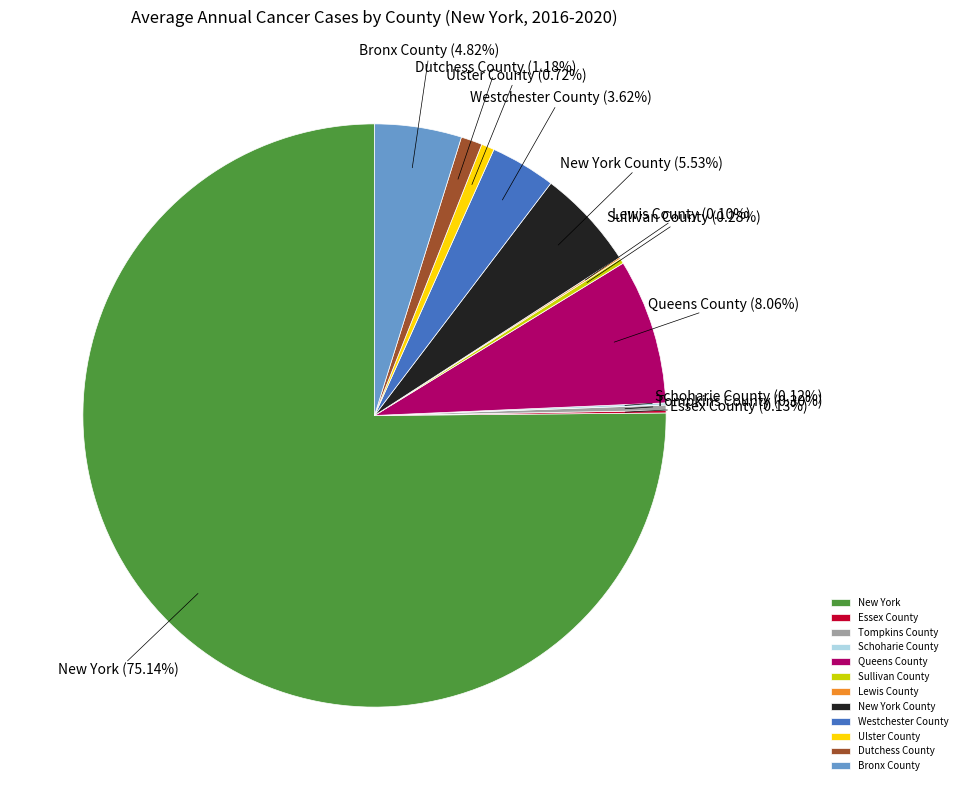

Which category accounts for the majority?

New York